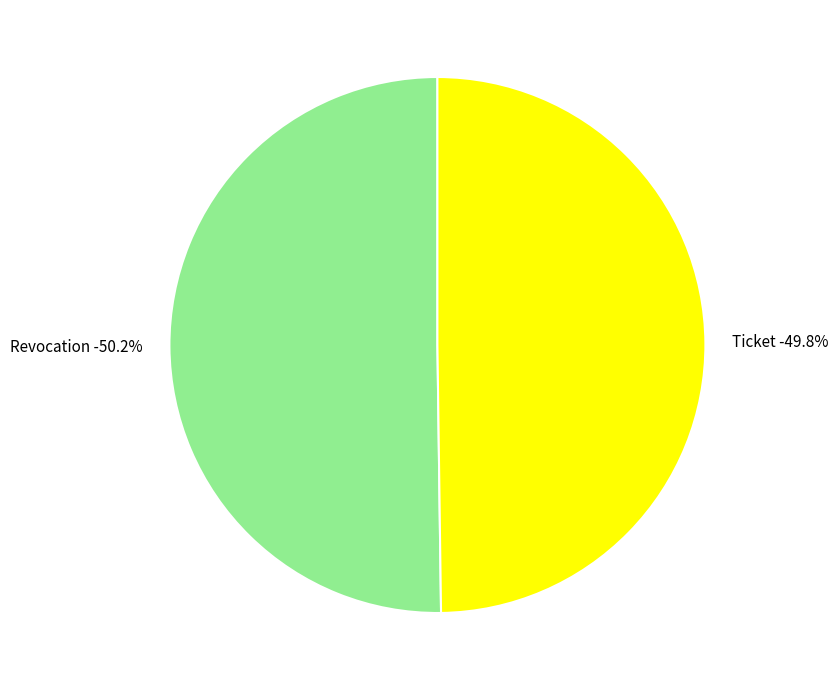

Is Revocation the majority of the pie?

Yes